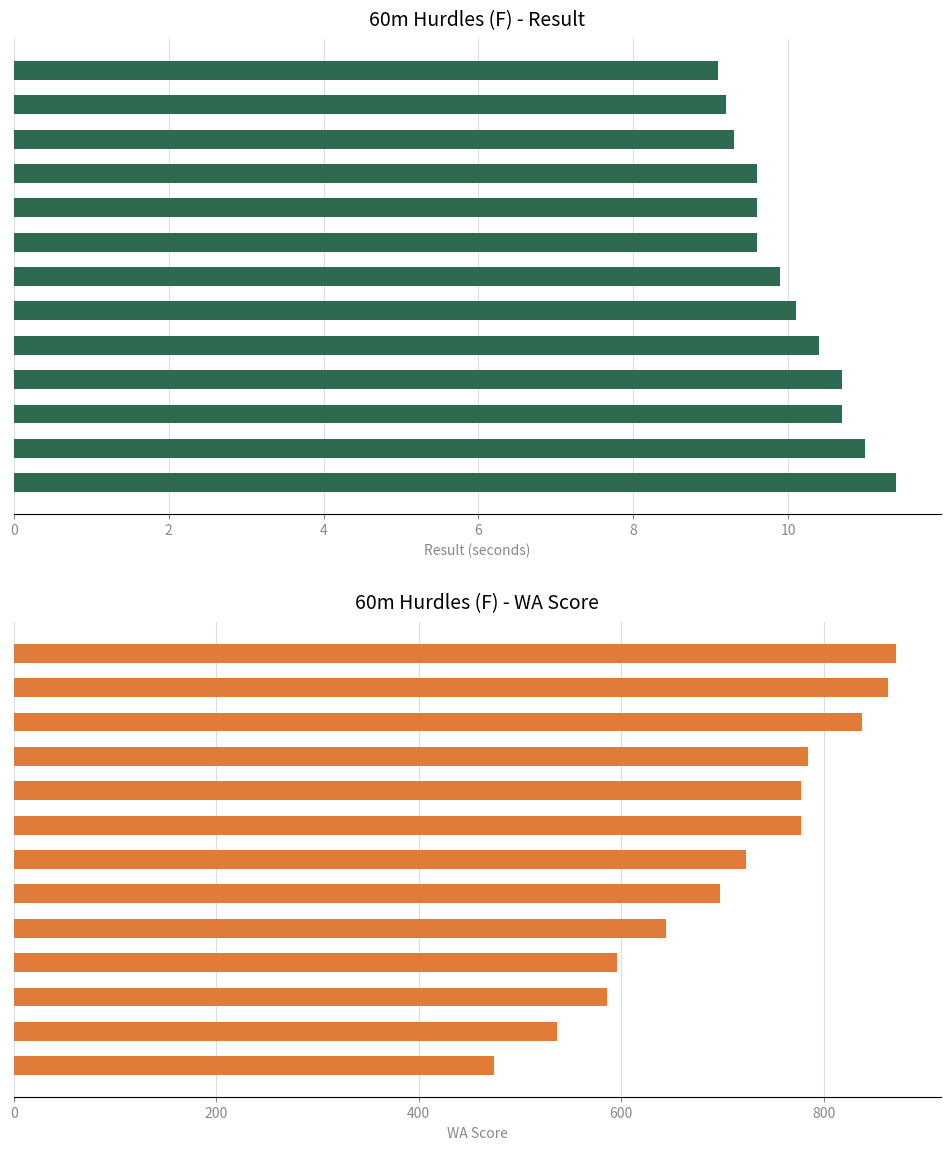

What is the minimum value for Result?

9.1